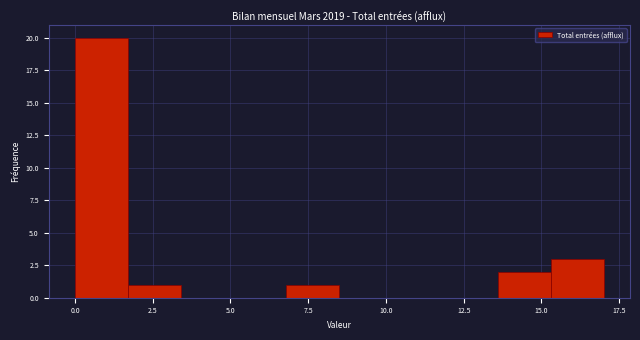

Around what value on the x-axis is the tallest bar? Give the approximate position of its centre, as read against the axis.

1.0